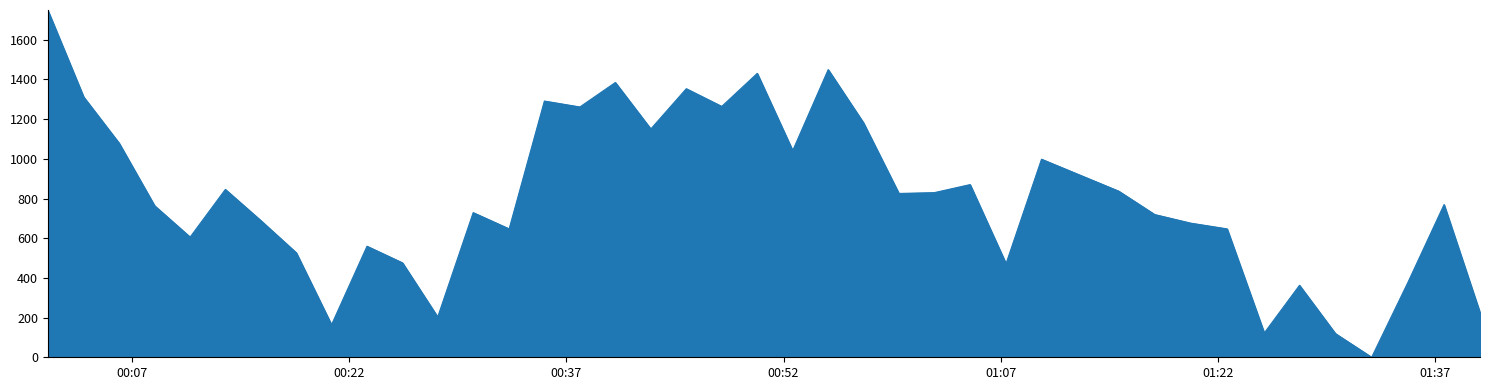

What is the greatest value displayed?

1750.0